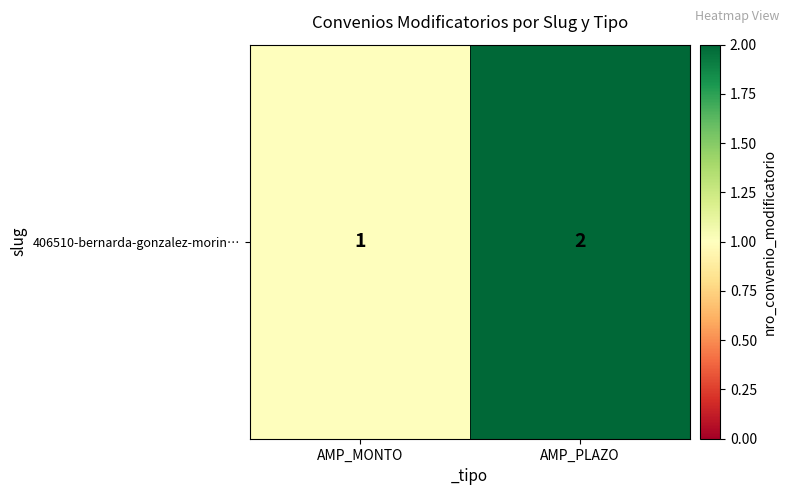

Between AMP_PLAZO and AMP_MONTO, which is larger?

AMP_PLAZO